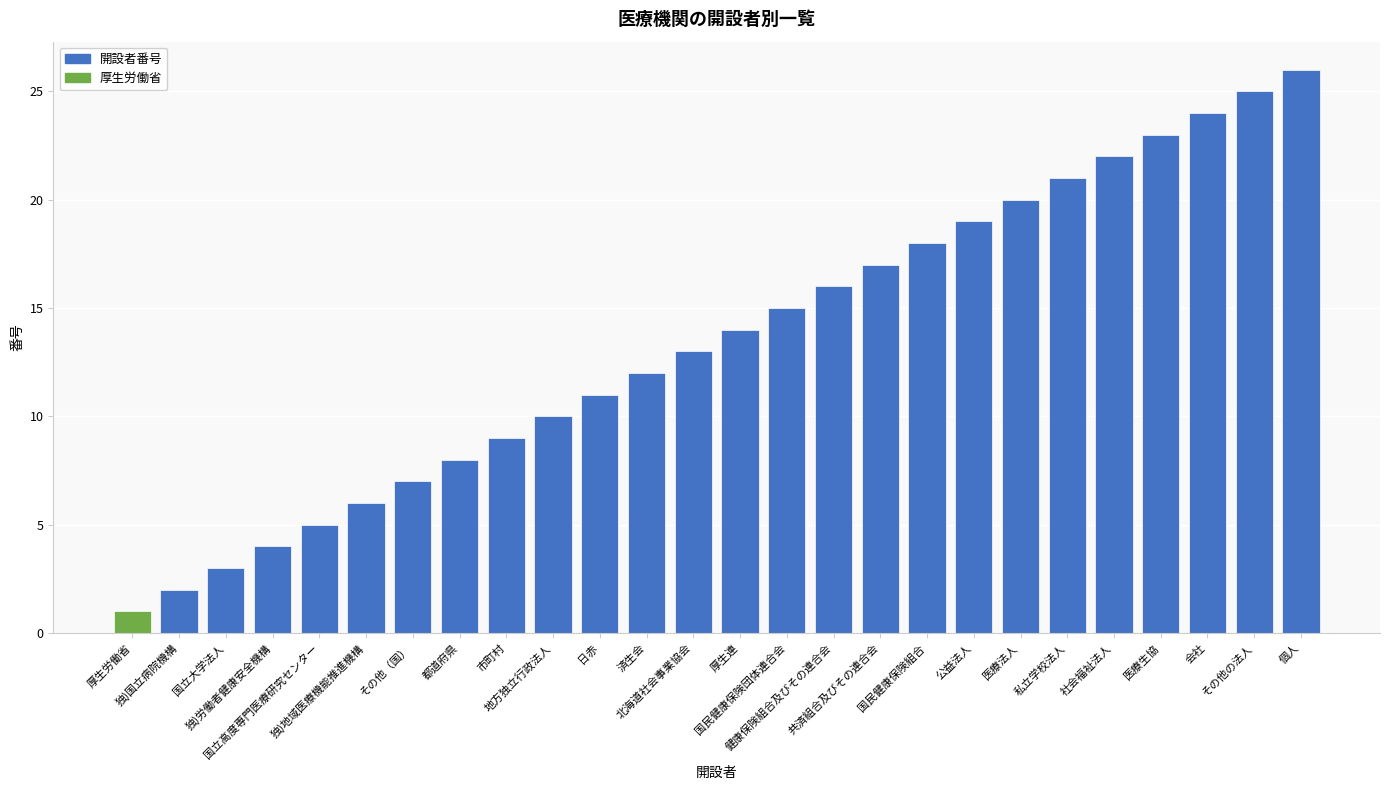

What value does the data have at 市町村, to the nearest 5?

10